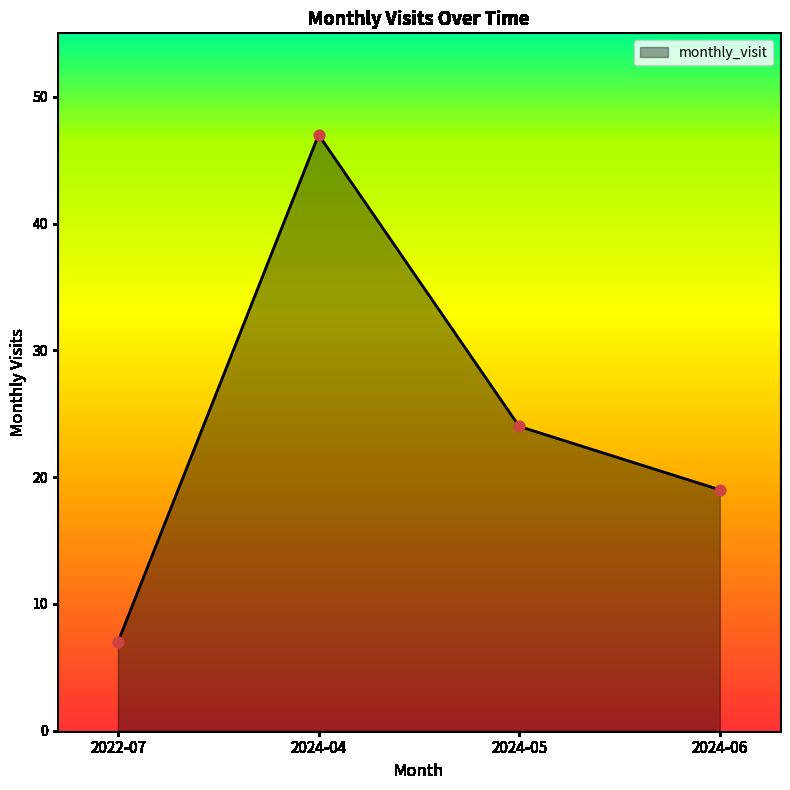

What is the ratio of the value at 2022-07 to the value at 2024-05?

0.3